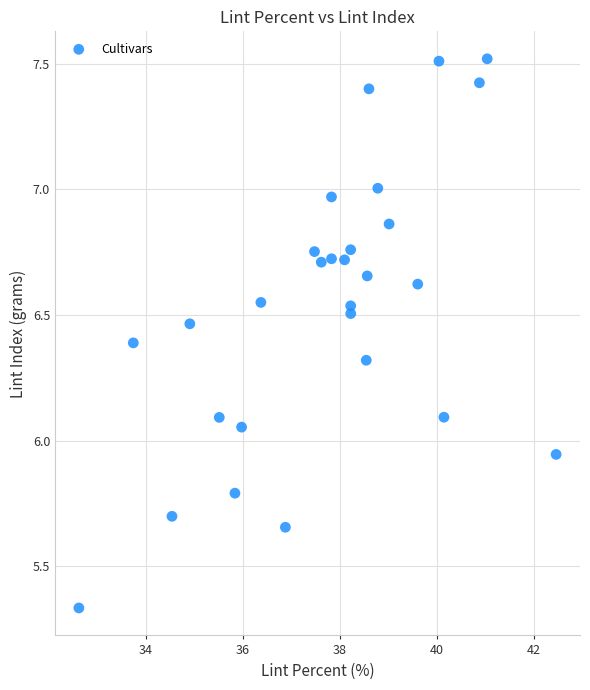

What is the range of Y values (max minus min)?

2.2